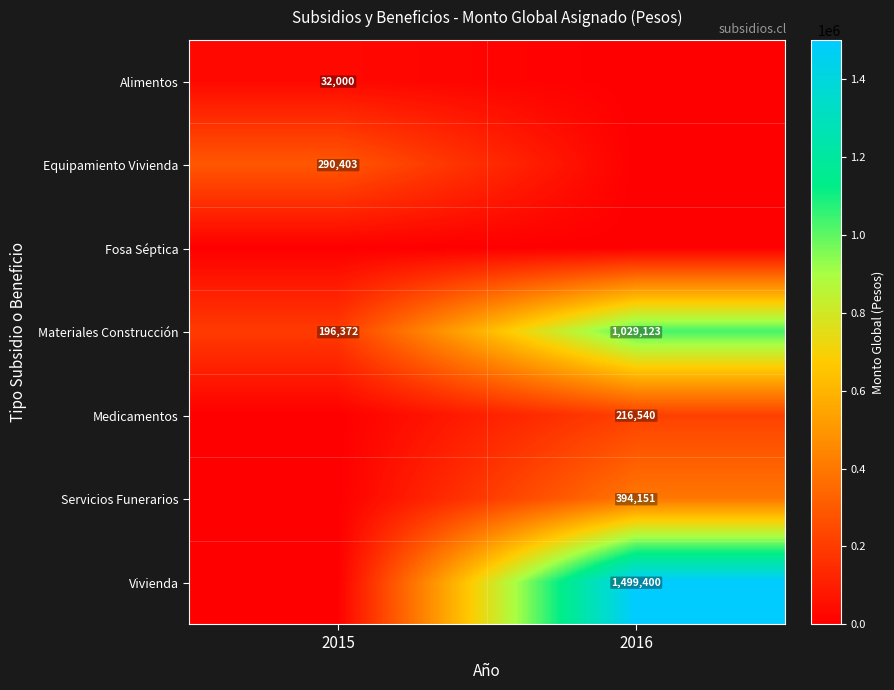

What is the total value across all series at 2016?

3139214